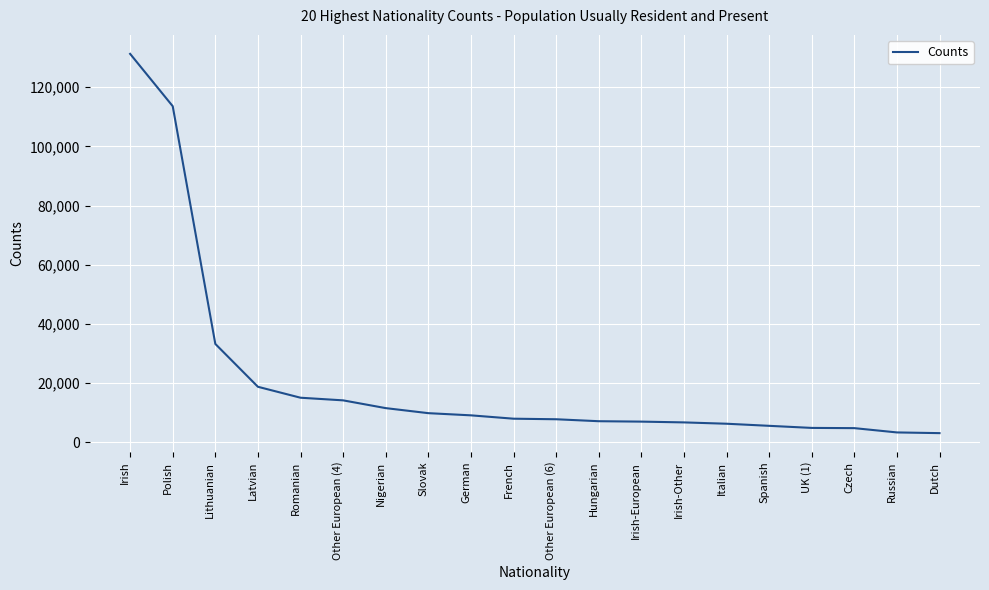

Where is the data nearest to the value 67167?

Lithuanian